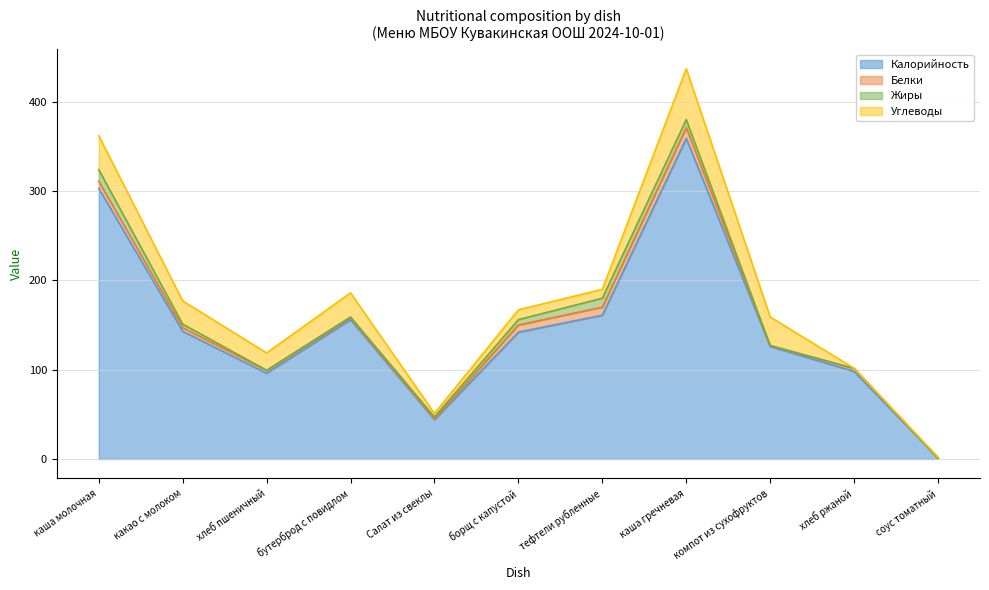

Count the number of data series in this chart.

4